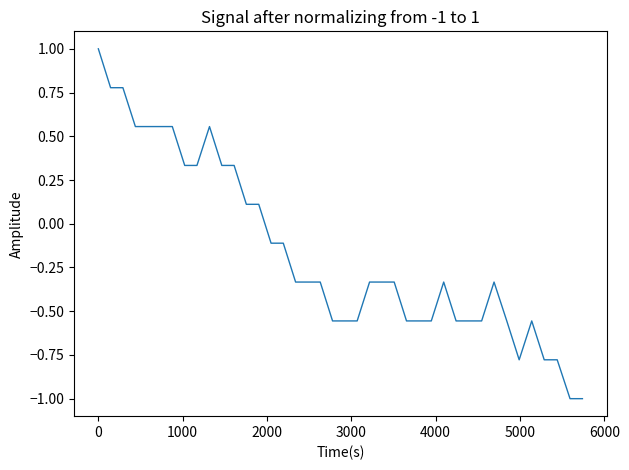

What is the maximum value shown in the chart?

1.0